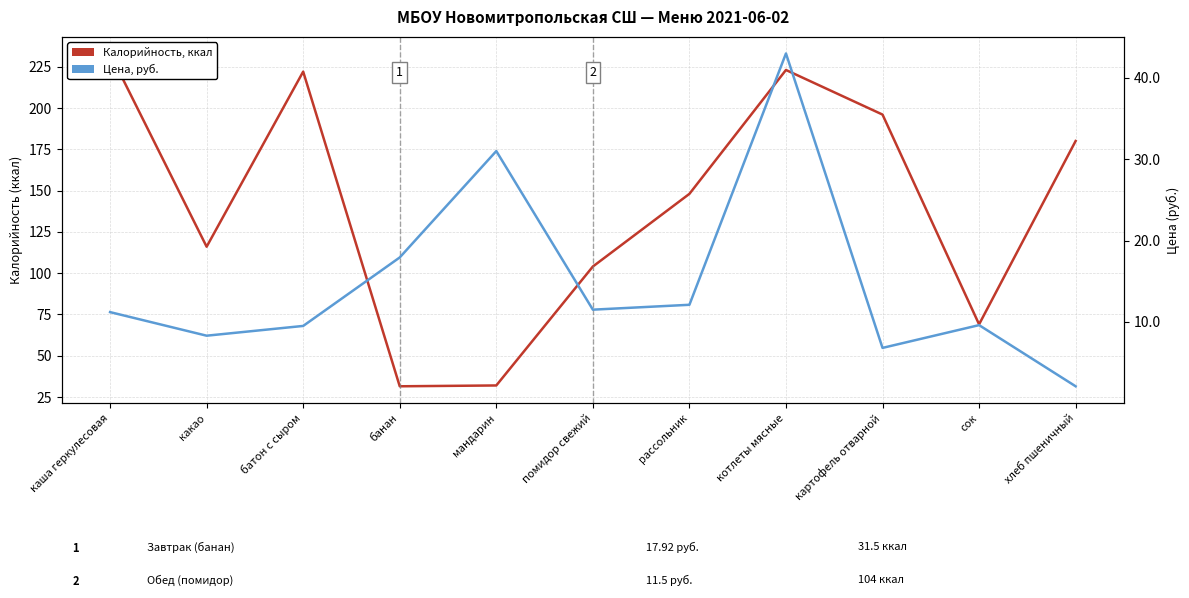

Is the value of Калорийность, ккал at банан greater than the value of Цена, руб. at каша геркулесовая?

Yes